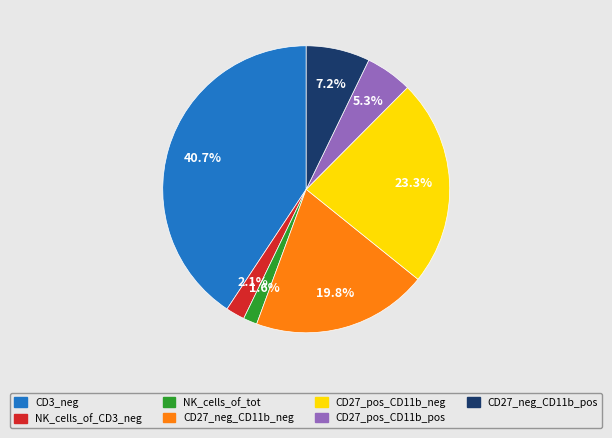

Between CD27_neg_CD11b_neg and NK_cells_of_tot, which is larger?

CD27_neg_CD11b_neg